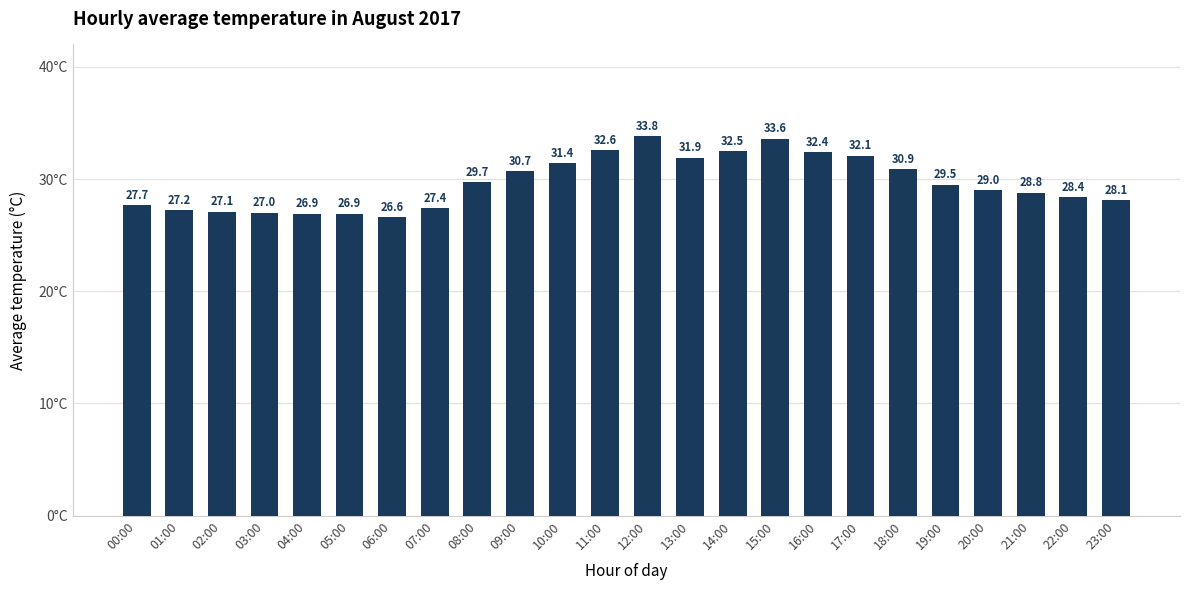

Count the number of data series in this chart.

1